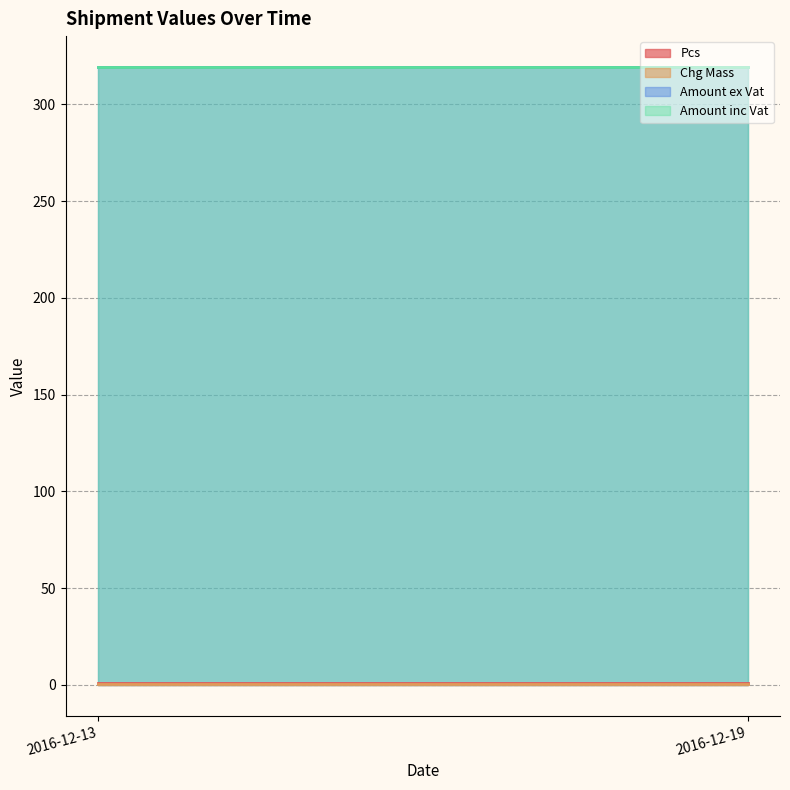

What is the minimum value shown in the chart?

0.5